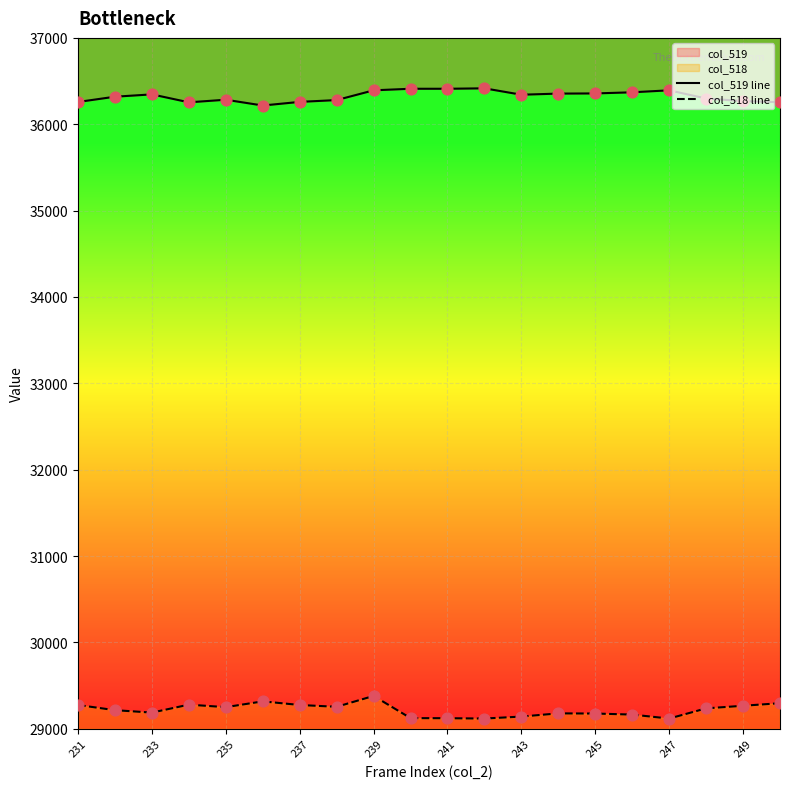

Which series has the widest spread of Y values?

col_518 line